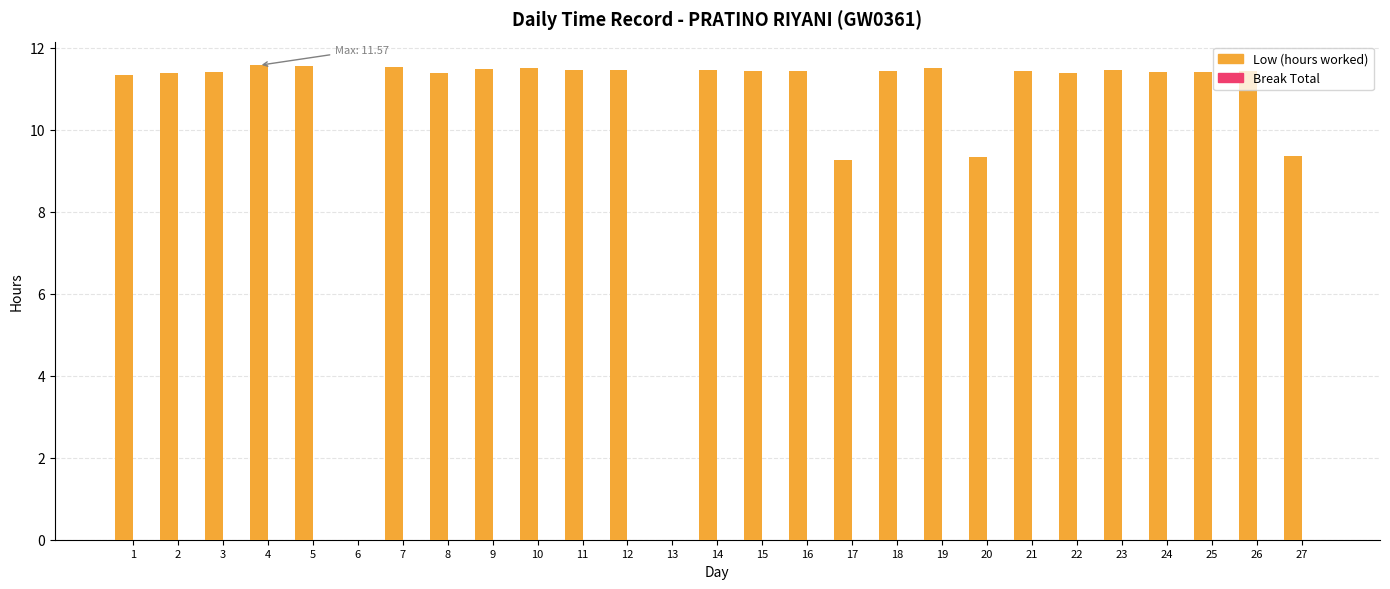

What is the maximum value shown in the chart?

11.6